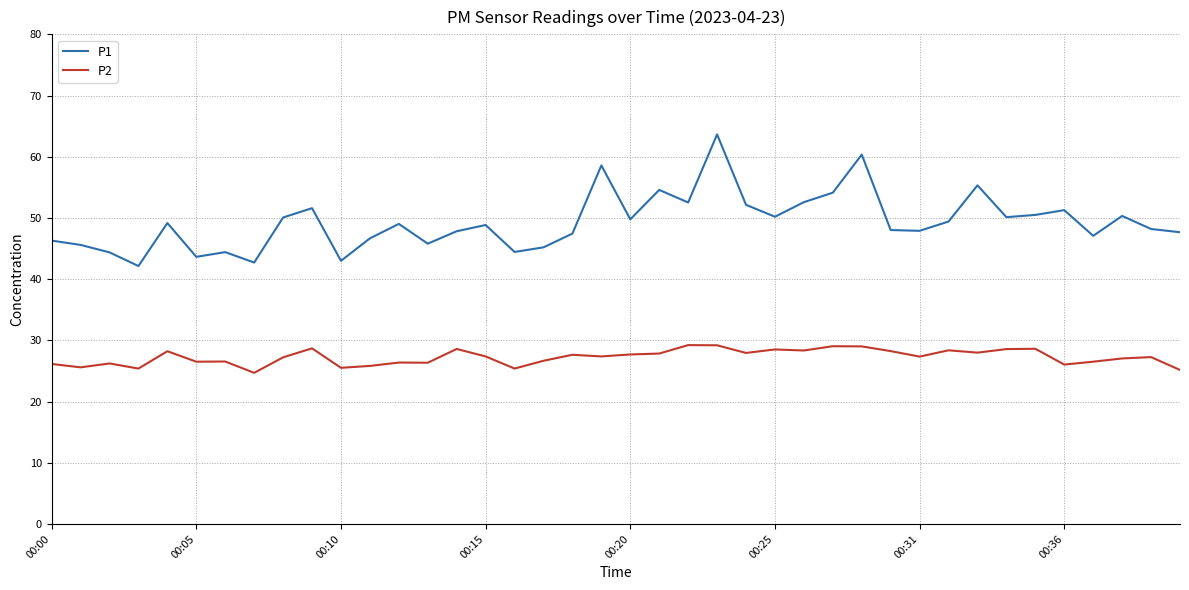

What is the highest value of the P2 series?

29.2